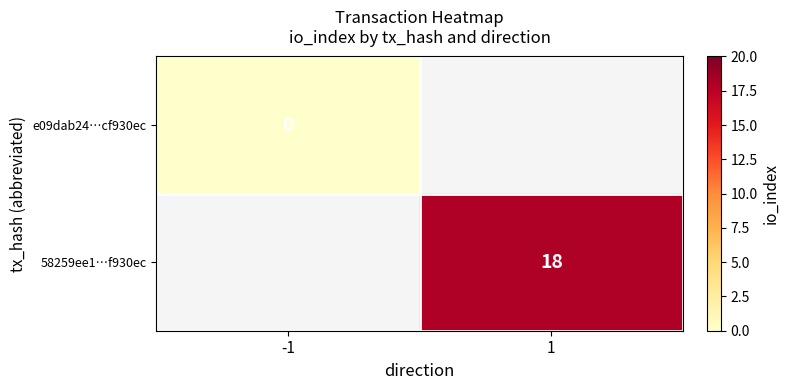

At how many categories does at least one series exceed 7?

1